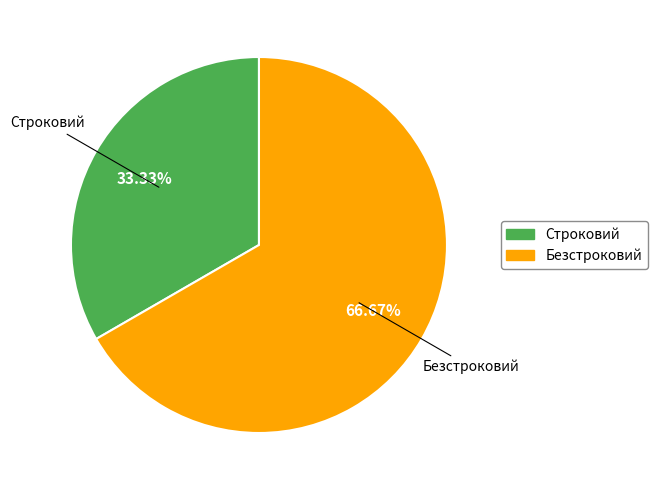

How many segments does this pie chart have?

2